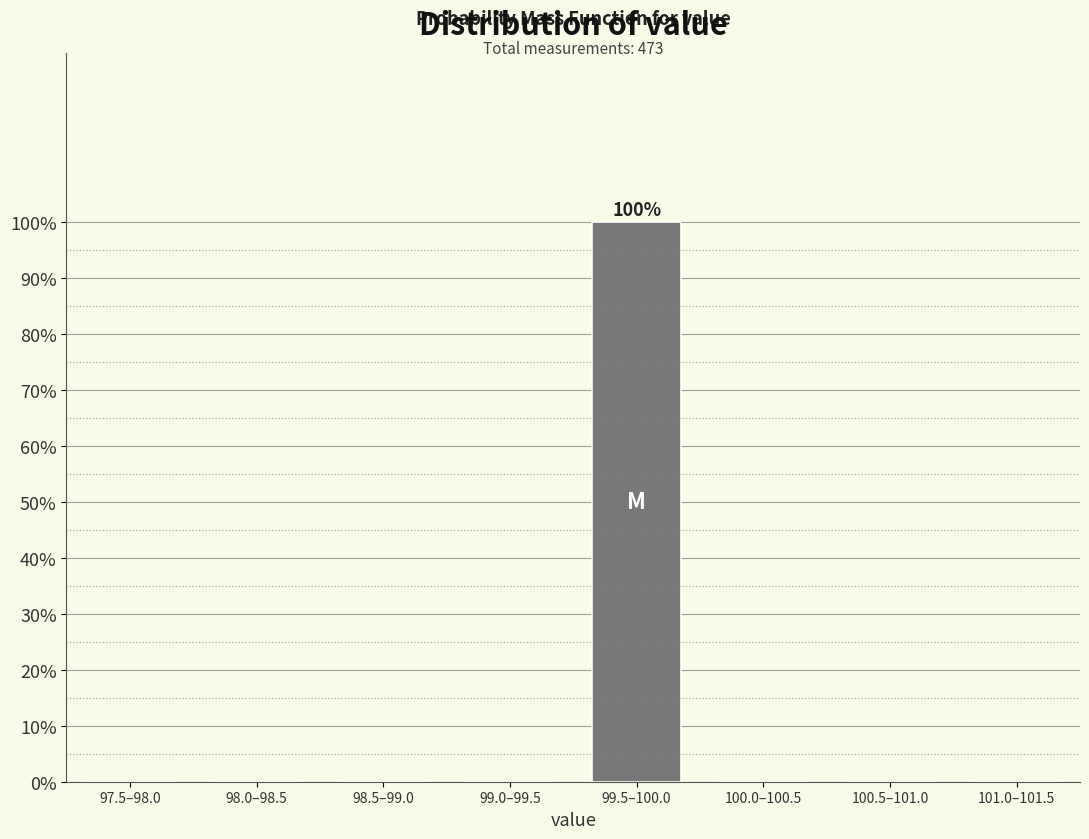

Reading left to right, extract all data points from this chart.

97.5–98.0=0	98.0–98.5=0	98.5–99.0=0	99.0–99.5=0	99.5–100.0=100	100.0–100.5=0	100.5–101.0=0	101.0–101.5=0